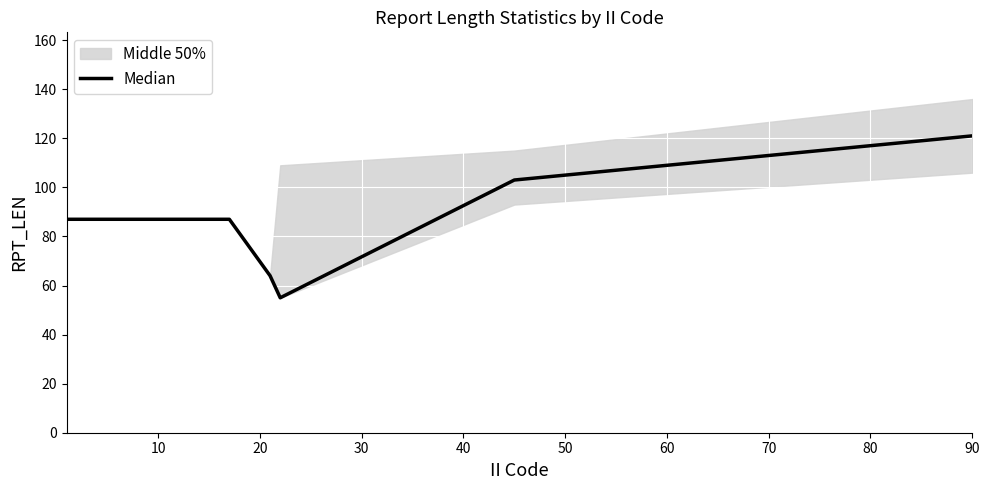

What is the minimum value for Median?

55